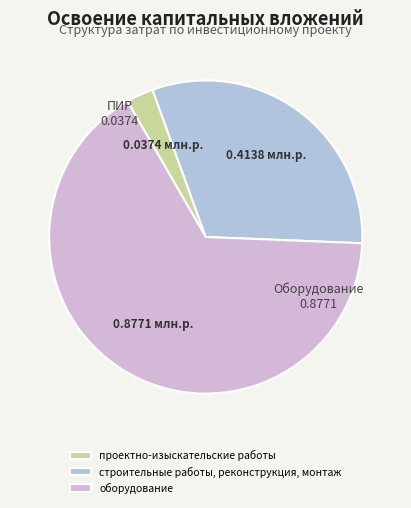

True or false: оборудование accounts for 59% of the total.

False